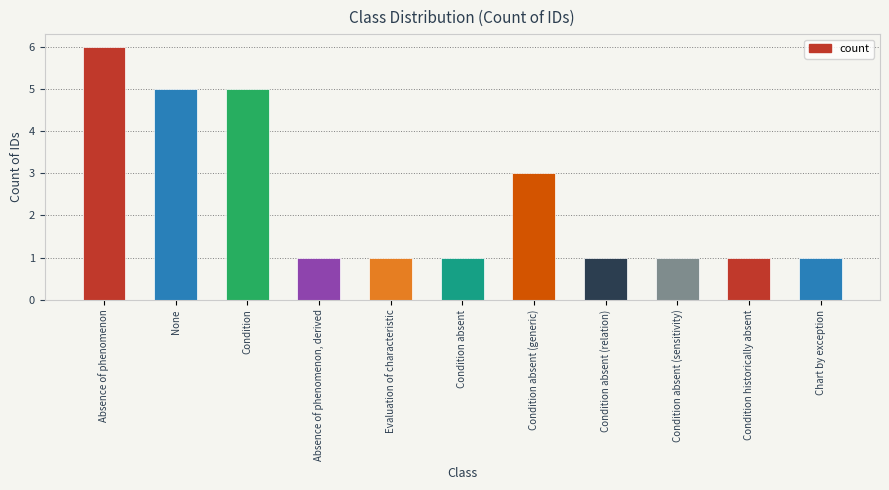

Reading left to right, what are all the values shown in this chart?

Absence of phenomenon=6	None=5	Condition=5	Absence of phenomenon, derived=1	Evaluation of characteristic=1	Condition absent=1	Condition absent (generic)=3	Condition absent (relation)=1	Condition absent (sensitivity)=1	Condition historically absent=1	Chart by exception=1